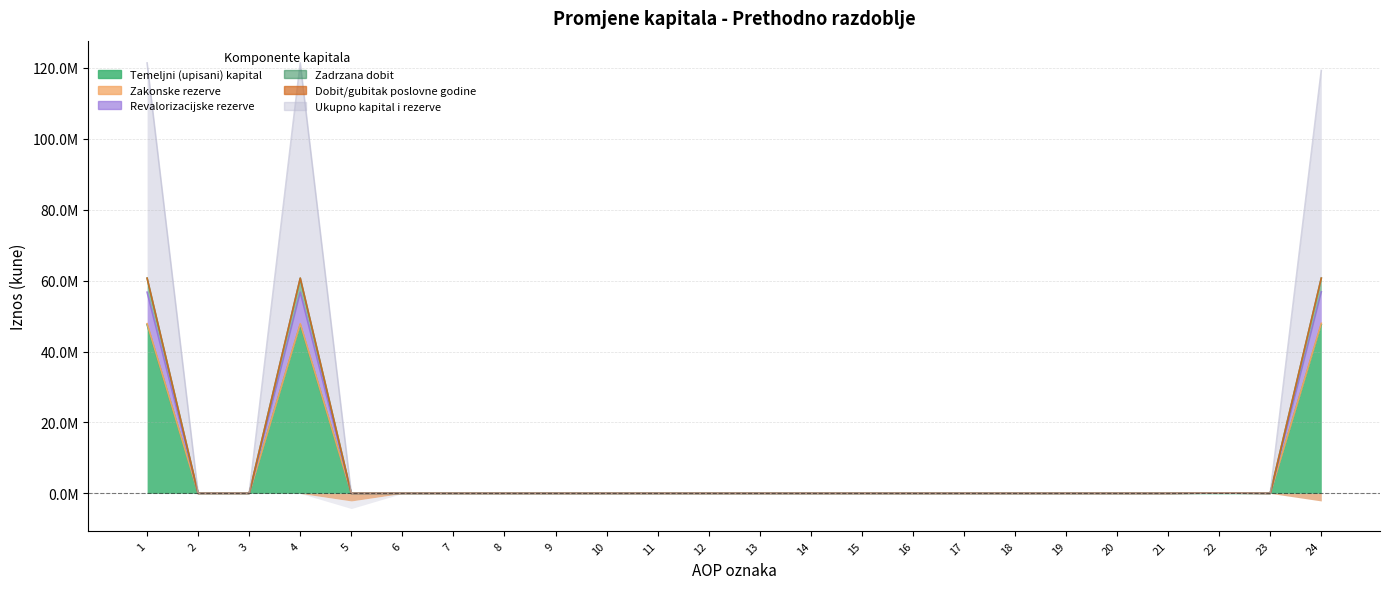

List the labels in order of Zadrzana dobit value, largest first.

1, 4, 24, 22, 2, 3, 5, 6, 7, 8, 9, 10, 11, 12, 13, 14, 15, 16, 17, 18, 19, 20, 21, 23